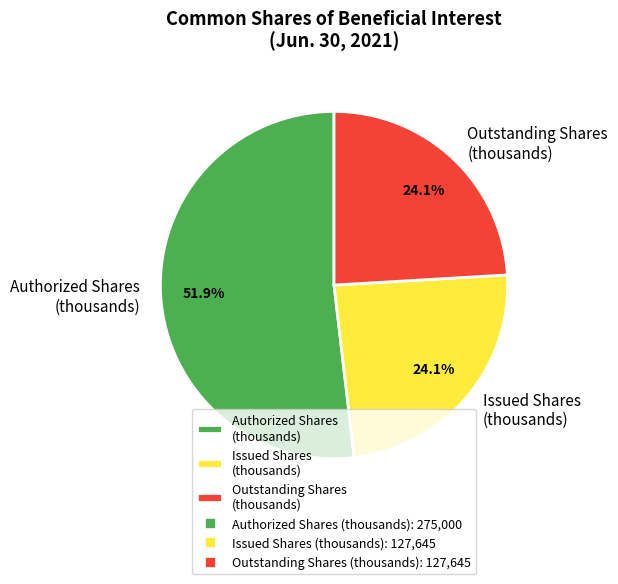

Count the number of slices in the pie.

3